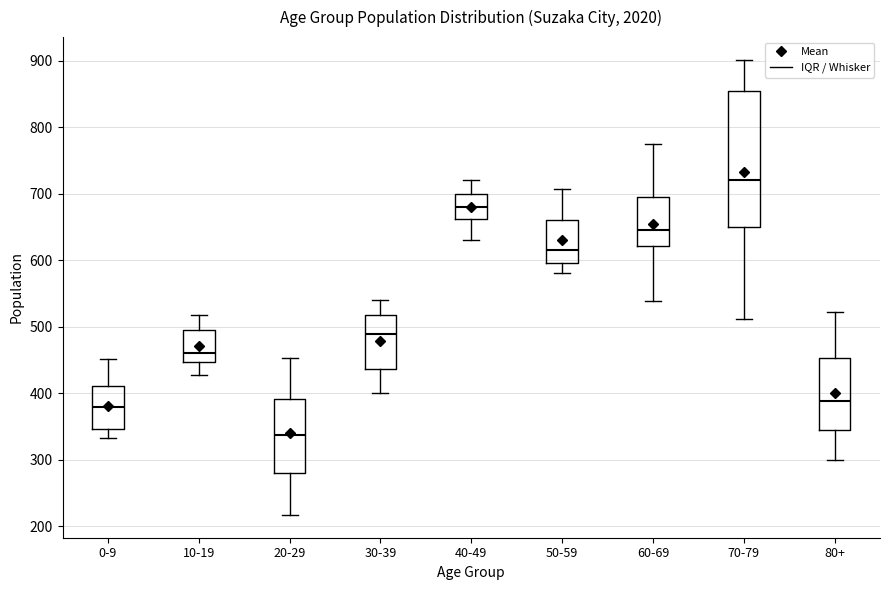

Reading left to right, transcribe this box plot: for each box, give where its median line is, the range the box spans, and where its two whiskers end, as read against the y-axis. The values are not printed on the chart, so give them approximately, as read against the axis.

0-9: median 380, box 350 to 410, whiskers 330 to 450
10-19: median 460, box 450 to 500, whiskers 430 to 520
20-29: median 340, box 280 to 390, whiskers 220 to 450
30-39: median 490, box 440 to 520, whiskers 400 to 540
40-49: median 680, box 660 to 700, whiskers 630 to 720
50-59: median 610, box 600 to 660, whiskers 580 to 710
60-69: median 650, box 620 to 700, whiskers 540 to 770
70-79: median 720, box 650 to 850, whiskers 510 to 900
80+: median 390, box 350 to 450, whiskers 300 to 520